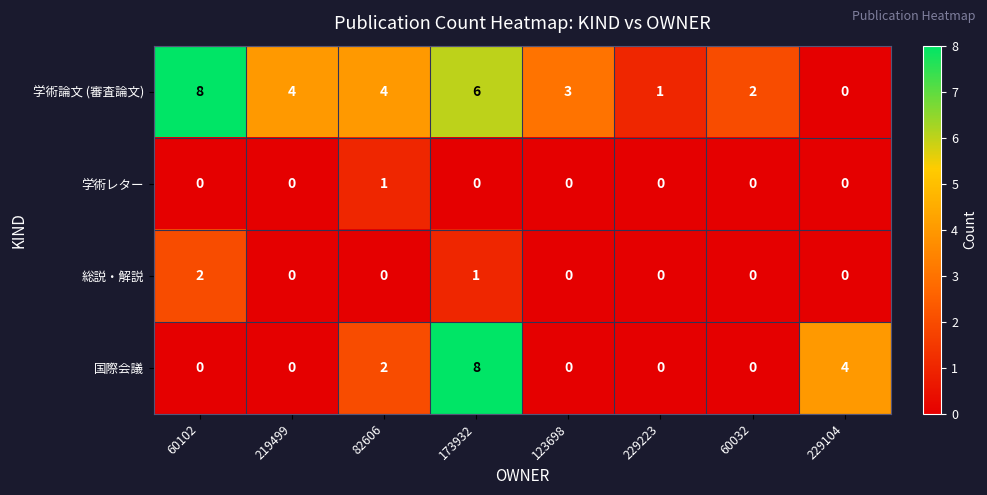

Which series changed the most between 60102 and 82606?

学術論文 (審査論文)